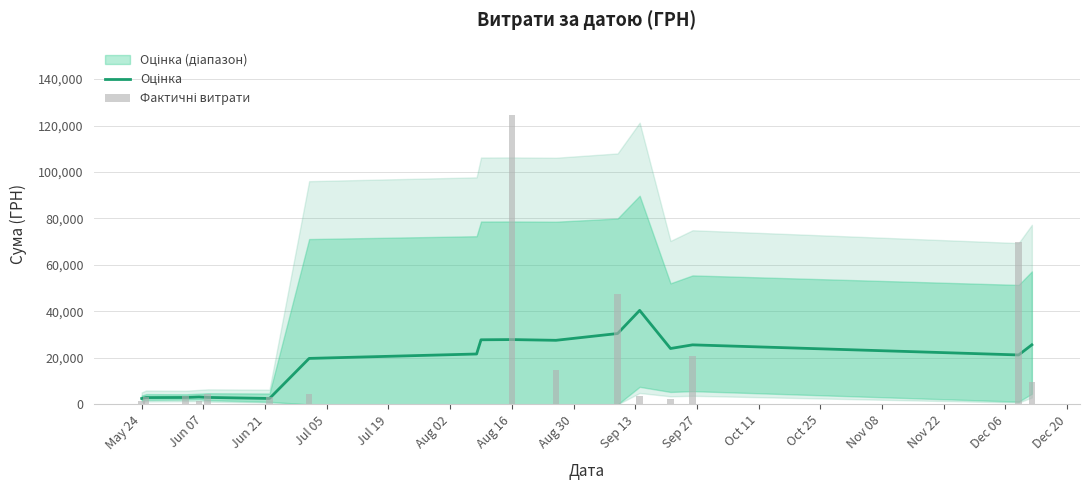

Which series has the largest total across all categories?

Фактичні витрати